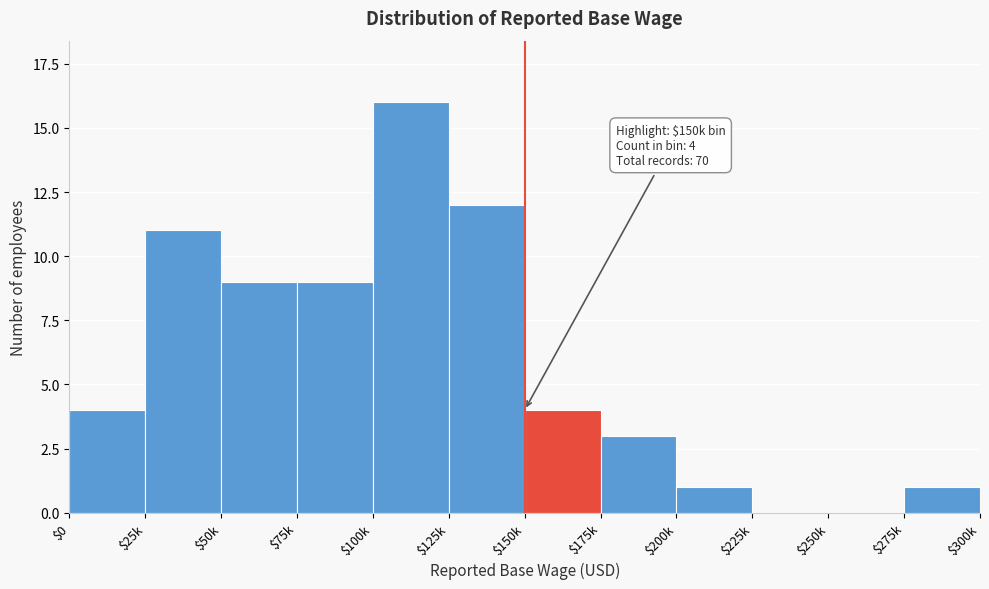

What is the sum of all values?

70